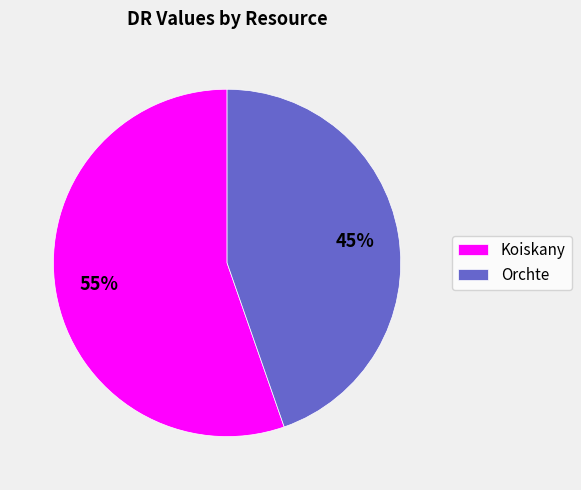

True or false: Orchte accounts for 45% of the total.

True